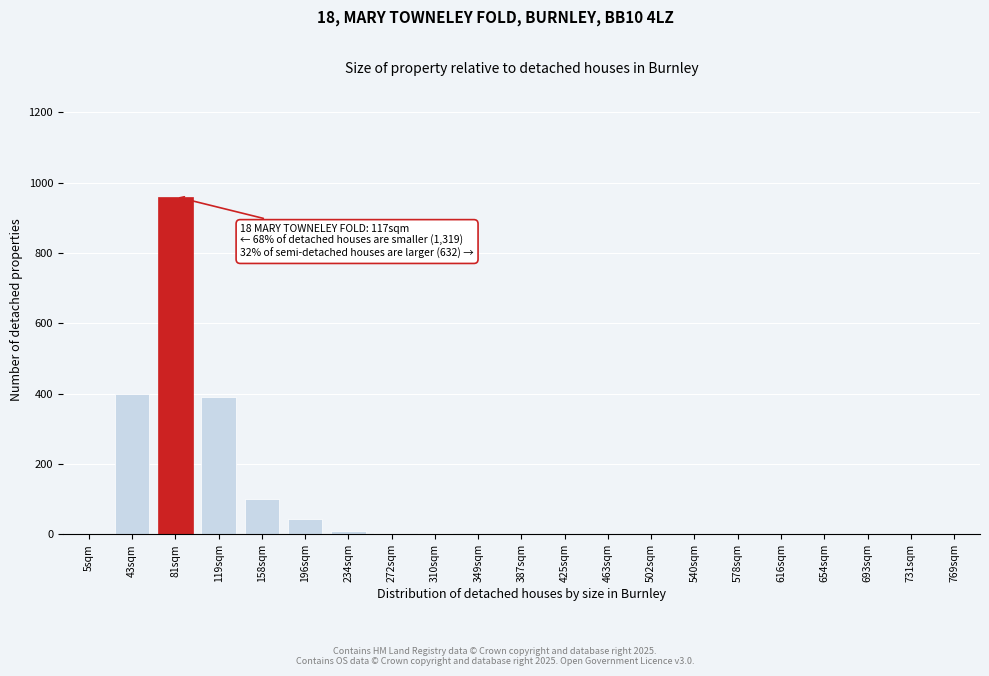

Which category has the highest value across all series?

81sqm